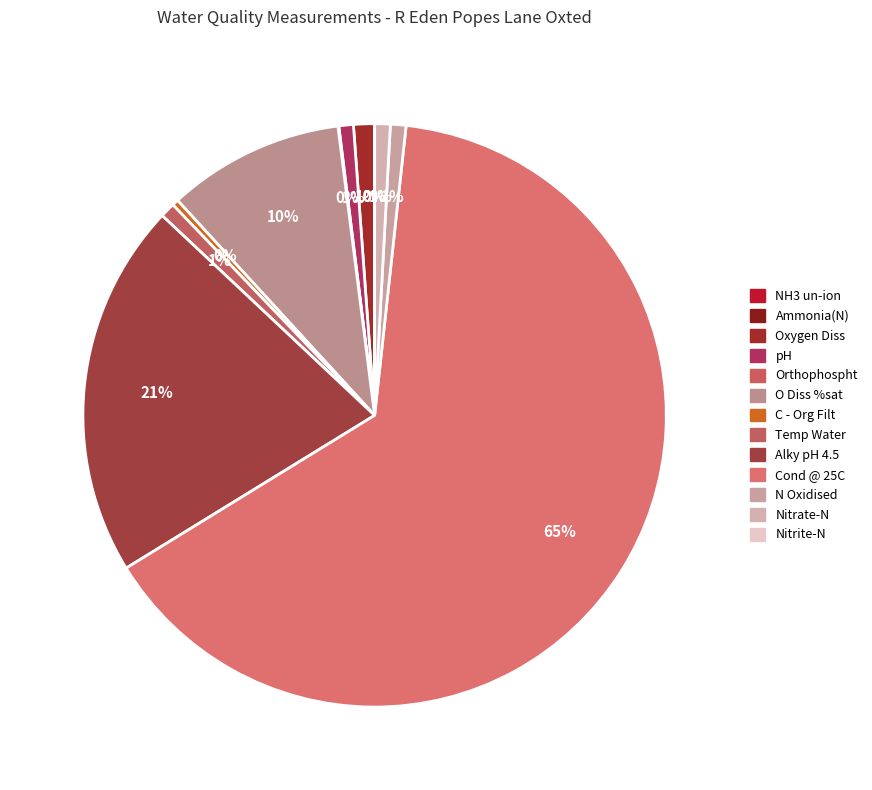

How many slices are in this pie chart?

13